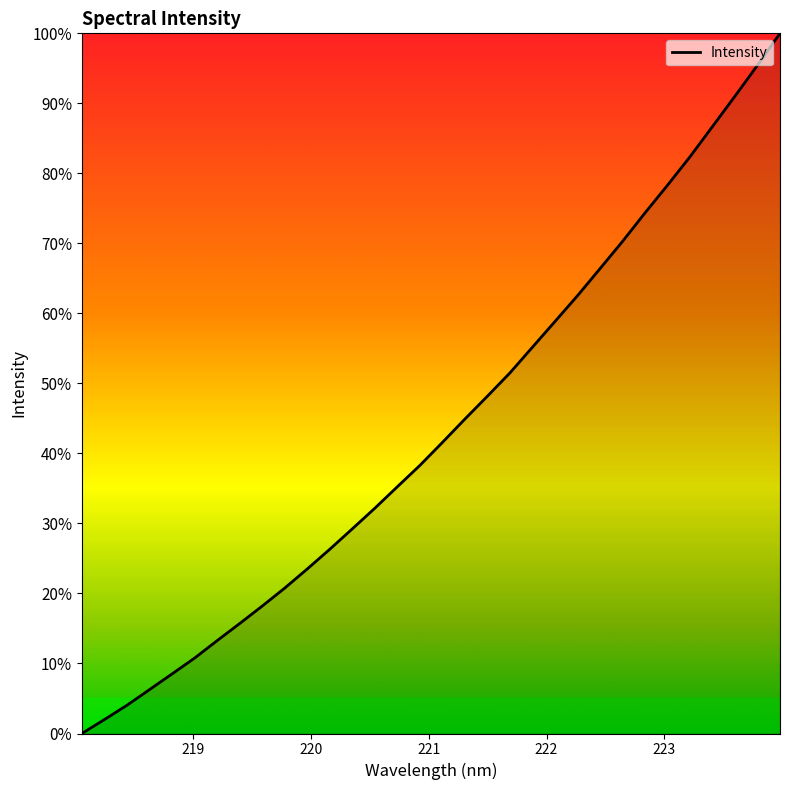

What is the sum of all values?

1392.0